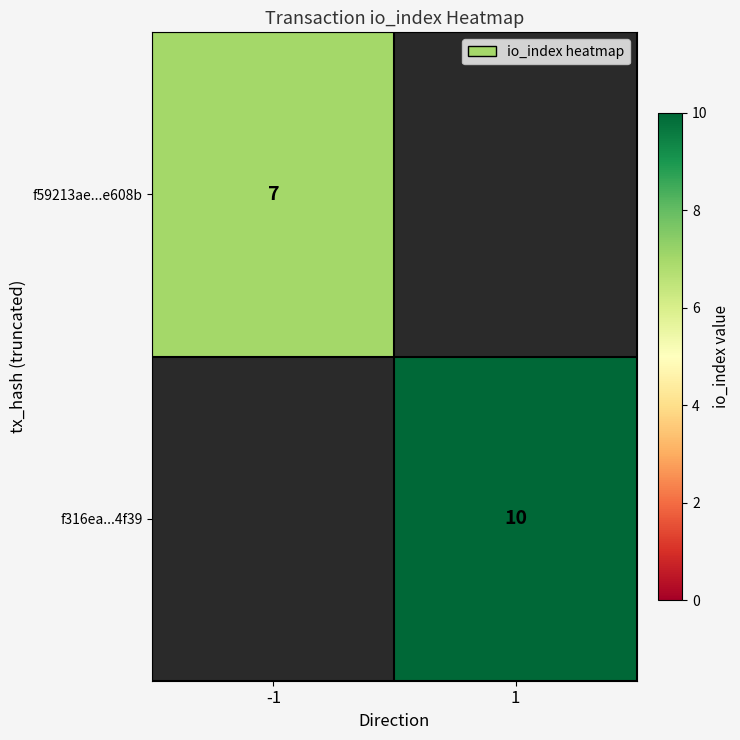

The f316ea...4f39 series shows 10 at 1. True or false?

True